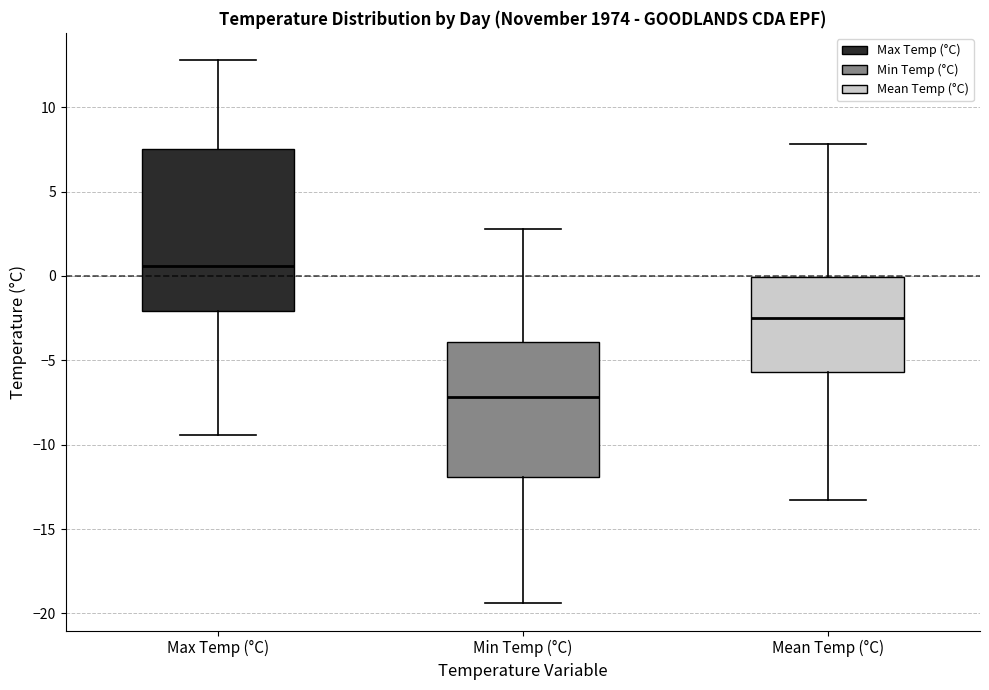

Reading left to right, read every box against the y-axis: the position of its median line, the range the box covers, and the ends of its whiskers. The values are not printed on the chart, so give them approximately, as read against the axis.

Max Temp (°C): median 0.5, box -2.0 to 7.5, whiskers -9.5 to 13.0
Min Temp (°C): median -7.0, box -12.0 to -4.0, whiskers -19.5 to 3.0
Mean Temp (°C): median -2.5, box -5.5 to 0.0, whiskers -13.5 to 8.0